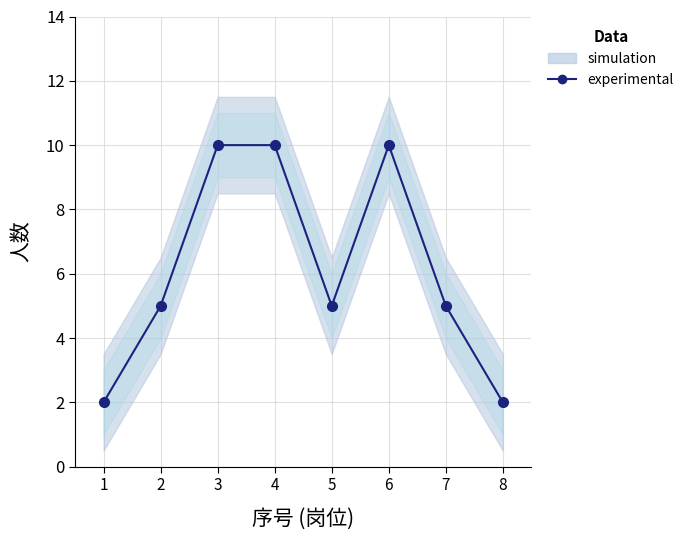

Reading right to left, transcribe all the data shown in this chart.

8=2	7=5	6=10	5=5	4=10	3=10	2=5	1=2